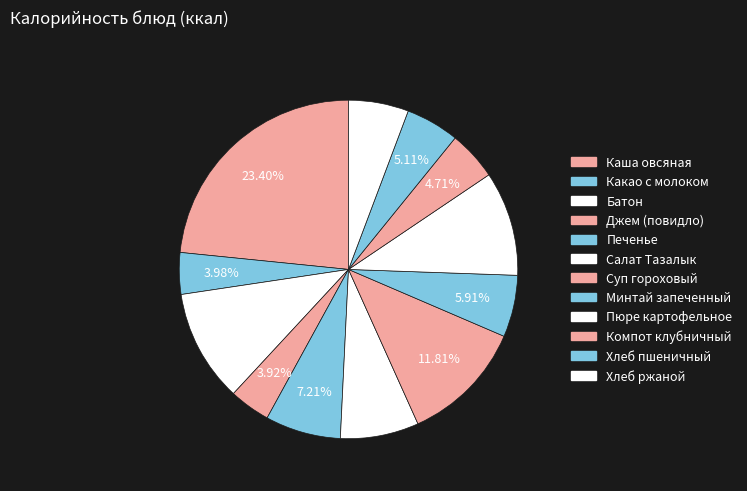

To the nearest percent, what percentage of the pie is Хлеб пшеничный?

5%